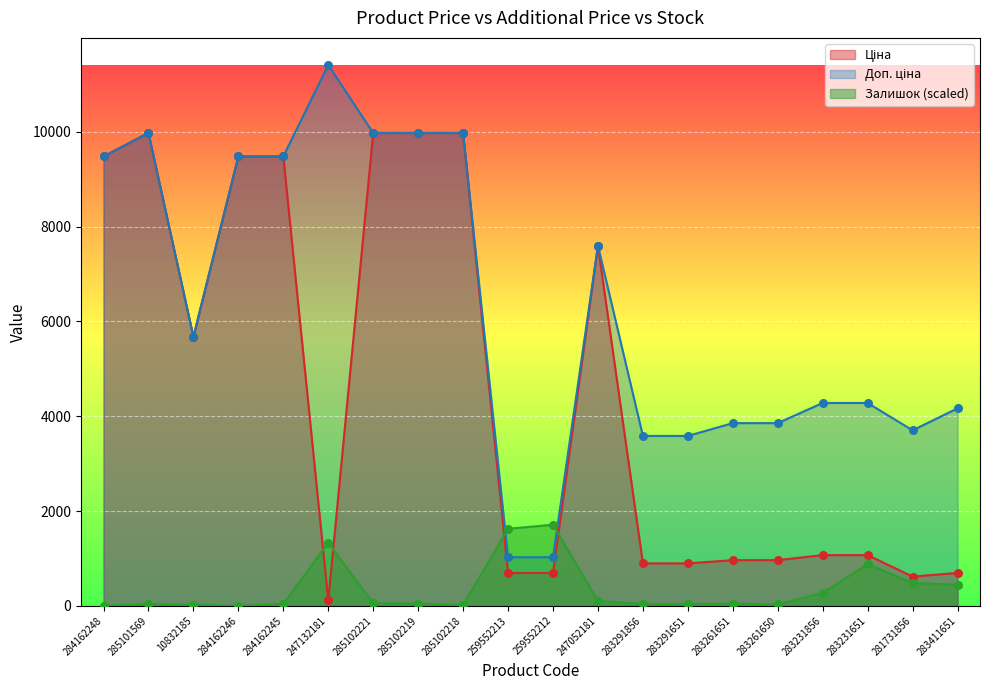

At how many categories does at least one series exceed 2681?

18